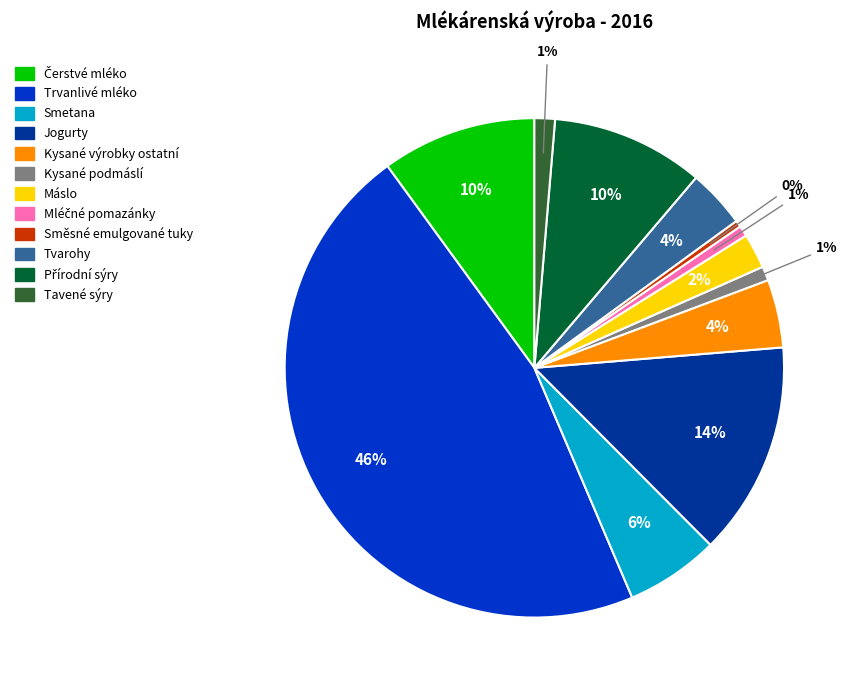

To the nearest percent, what percentage of the pie is Máslo?

2%